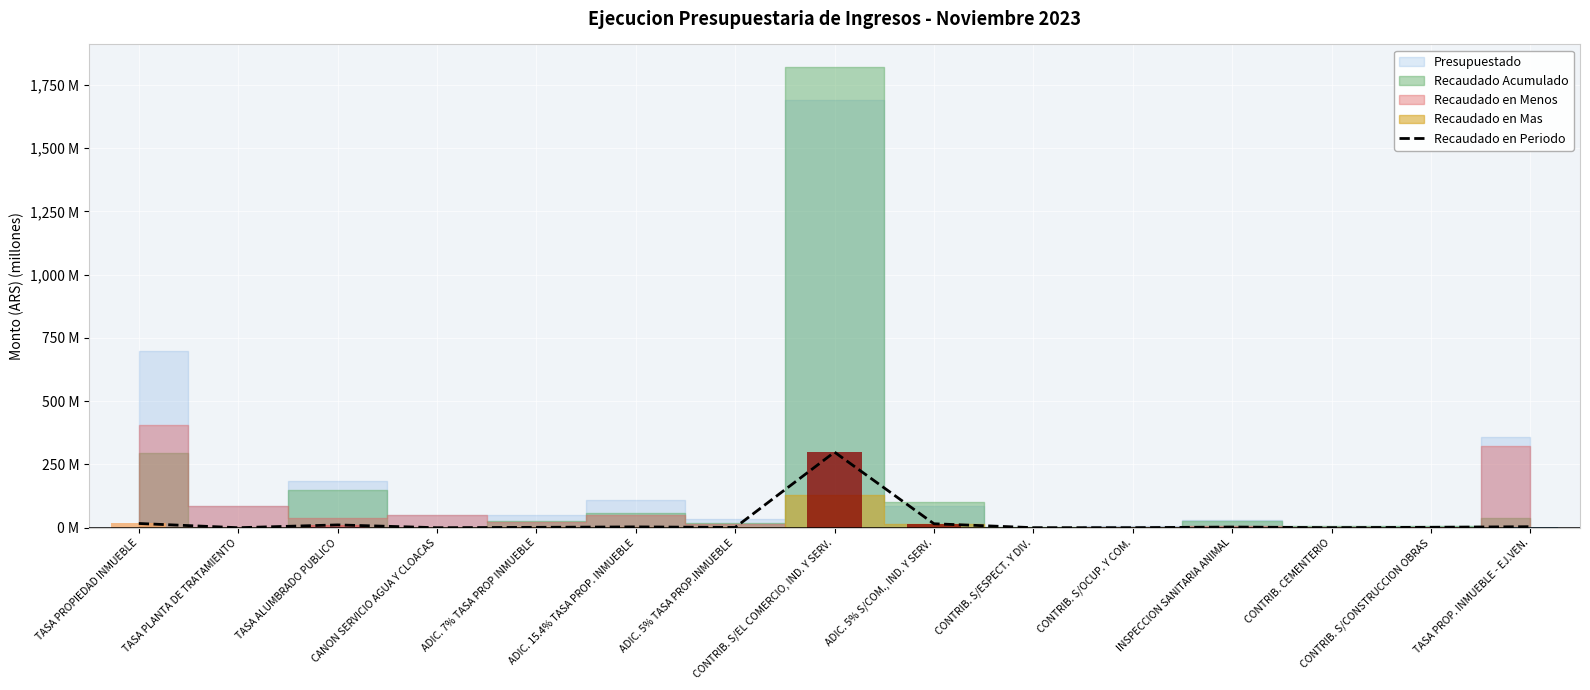

Reading left to right, list all the values displayed in this chart.

16.7	0.0	11.0	0.0	1.5	3.2	1.0	298.7	15.6	0.1	0.1	2.6	0.2	1.6	4.0